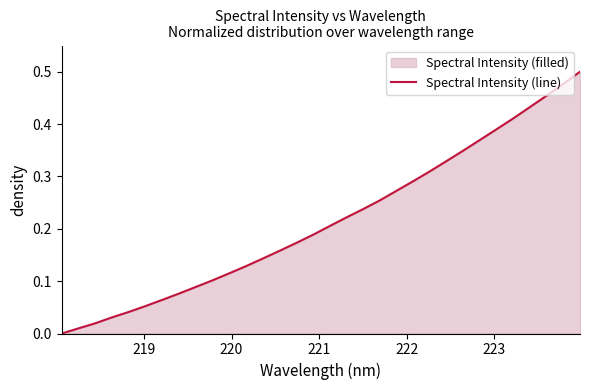

What is the greatest value displayed?

0.5